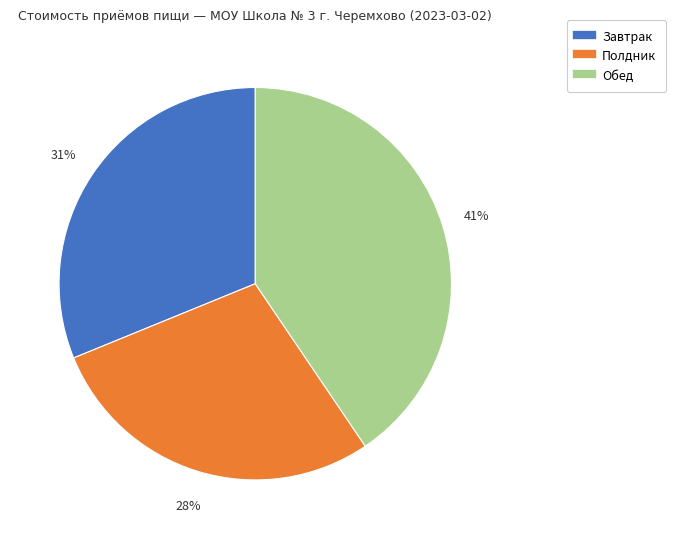

To the nearest percent, what is the average slice percentage?

33%